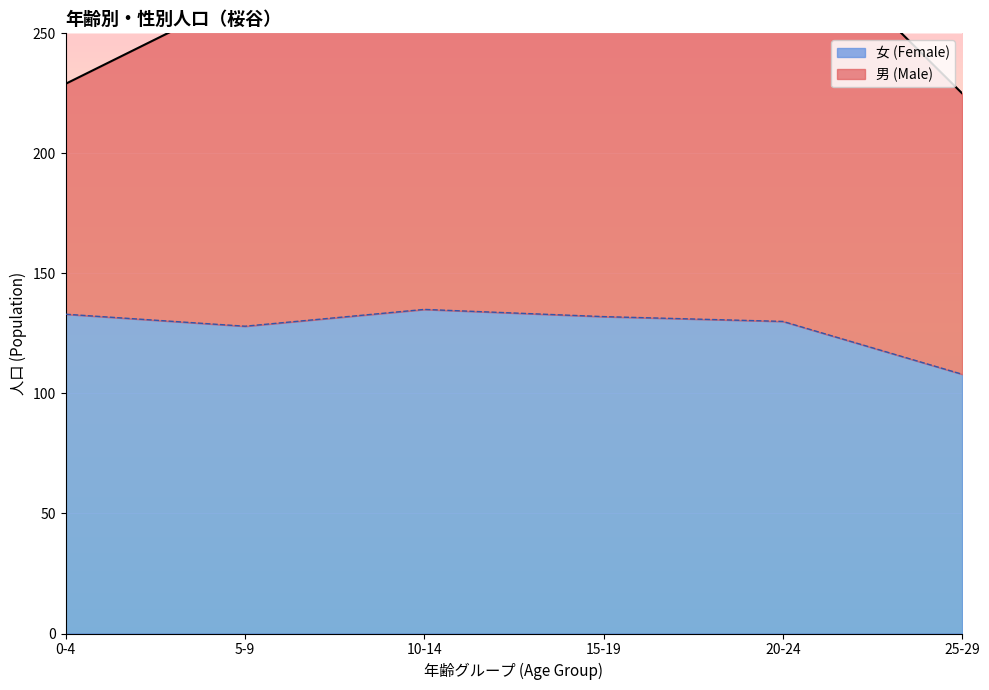

What is the smallest value displayed?

108